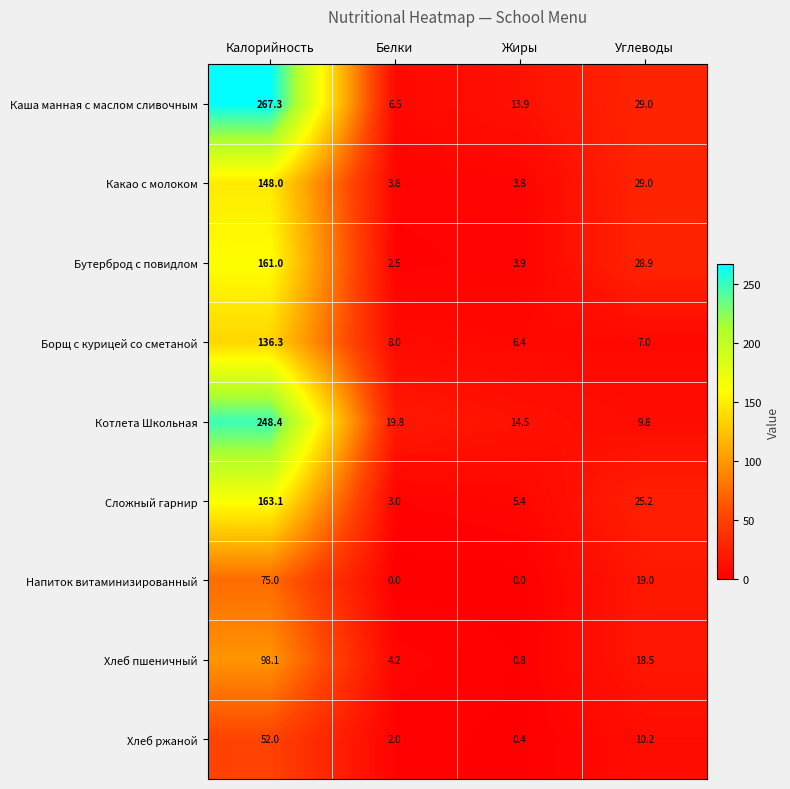

What is the difference between the Хлеб ржаной values at Углеводы and Жиры?

9.8